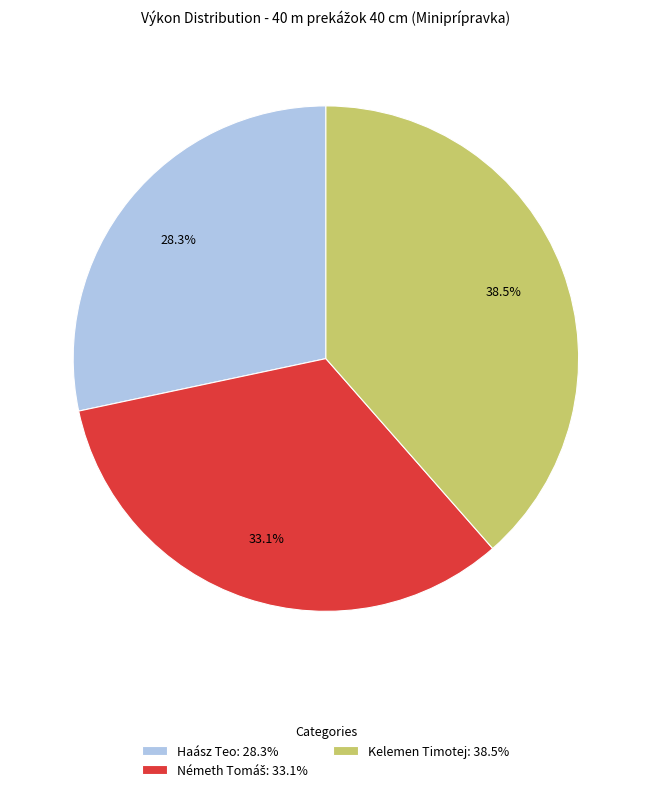

What is the ratio of the value at Kelemen Timotej: 38.5% to the value at Haász Teo: 28.3%?

1.4